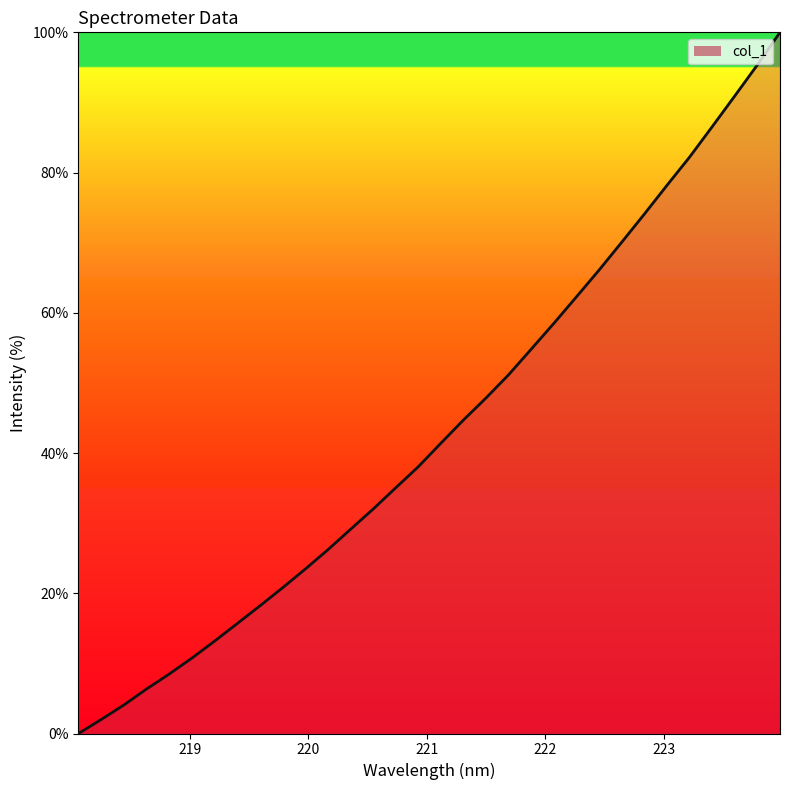

What is the greatest value displayed?

100.0